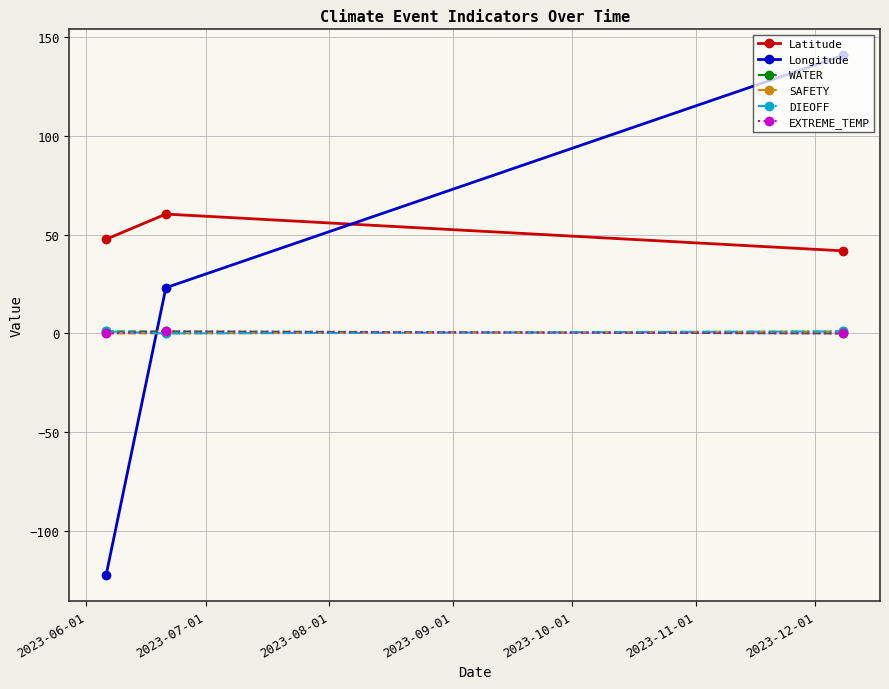

What is the maximum value for Longitude?

140.7